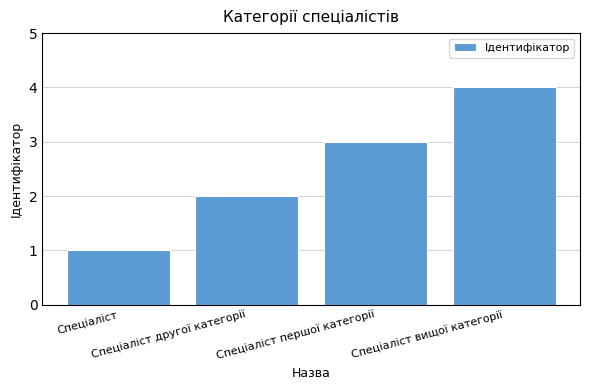

Is it true that the value at Спеціаліст is 1?

True